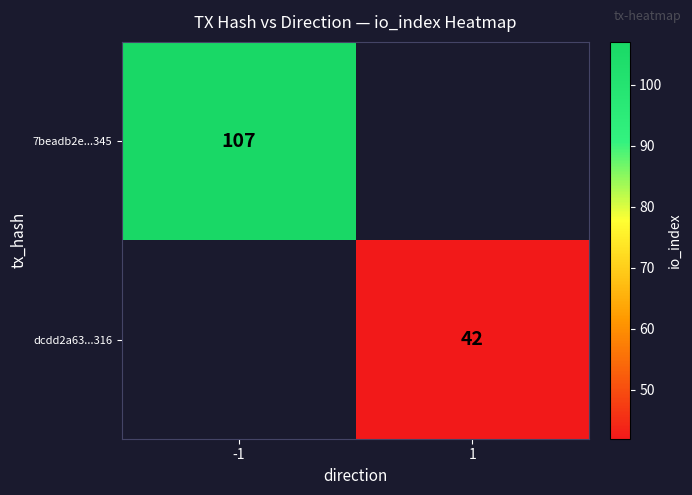

True or false: dcdd2a63...316 has a value of 73 at 1.

False